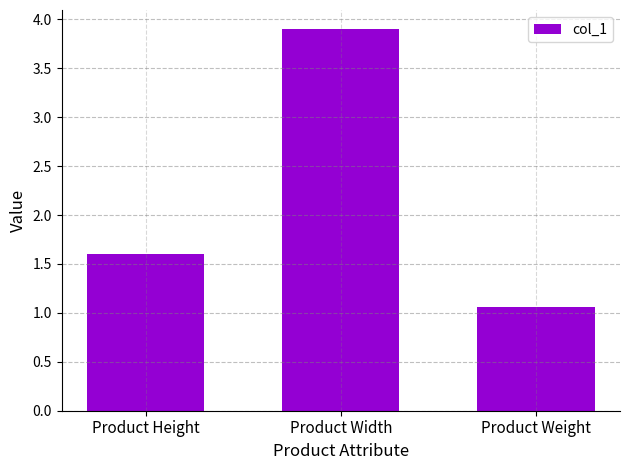

What is the difference between the values at Product Width and Product Weight?

2.8